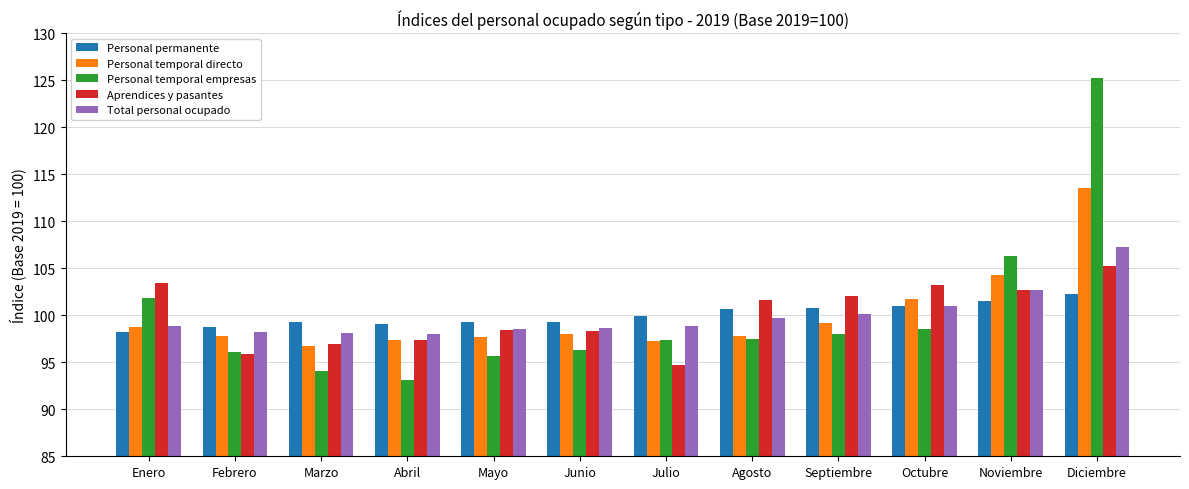

What is the value of the Personal temporal empresas bar at the 9th from the left?

98.0